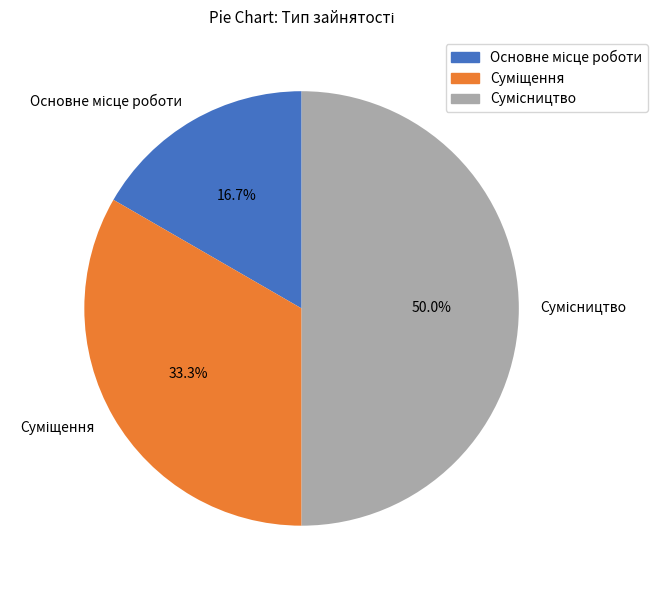

Is there any slice that represents more than half of the pie?

No